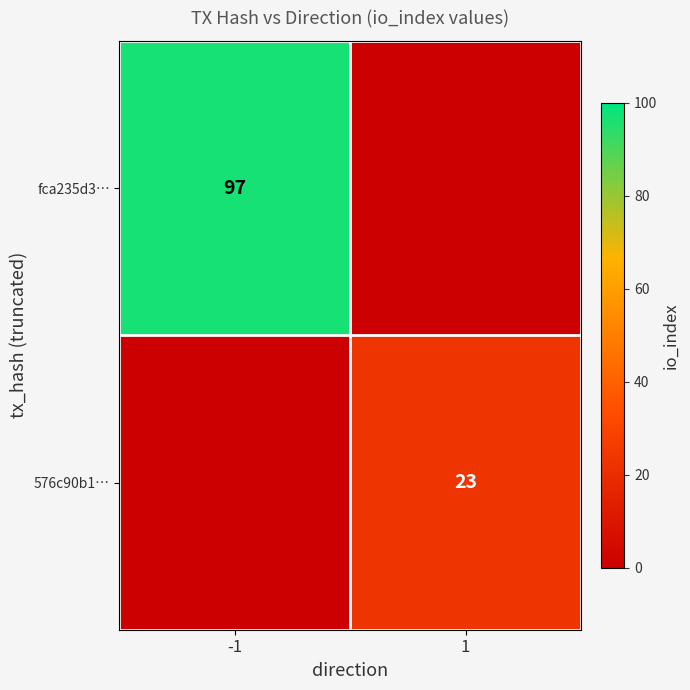

The fca235d3… series shows 58 at -1. True or false?

False